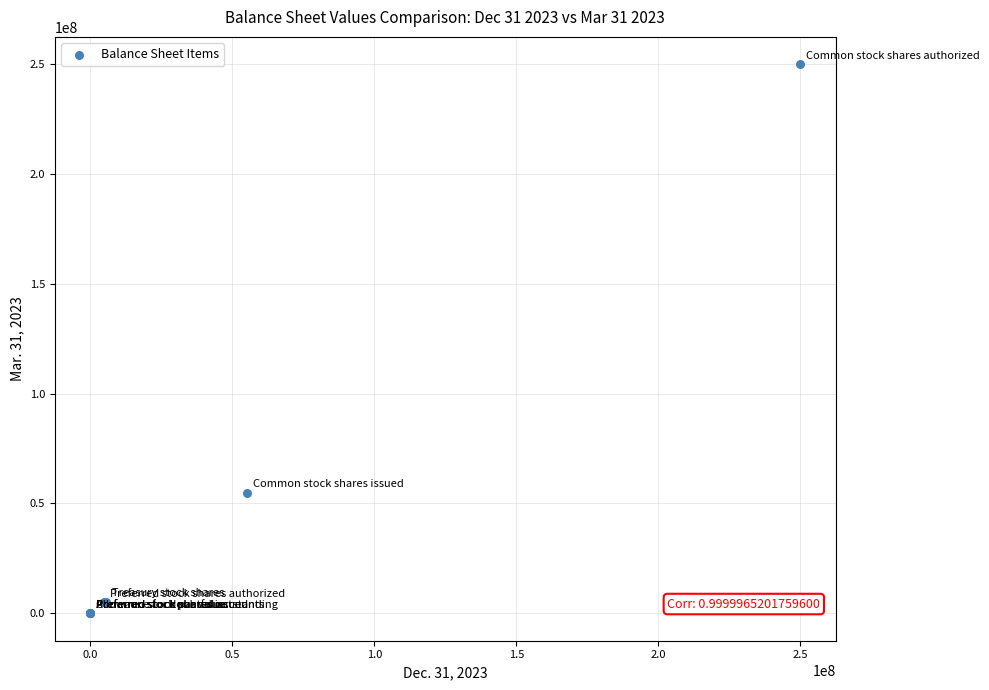

What Y value in the scatter plot is closest to 125000000?

54857000.0